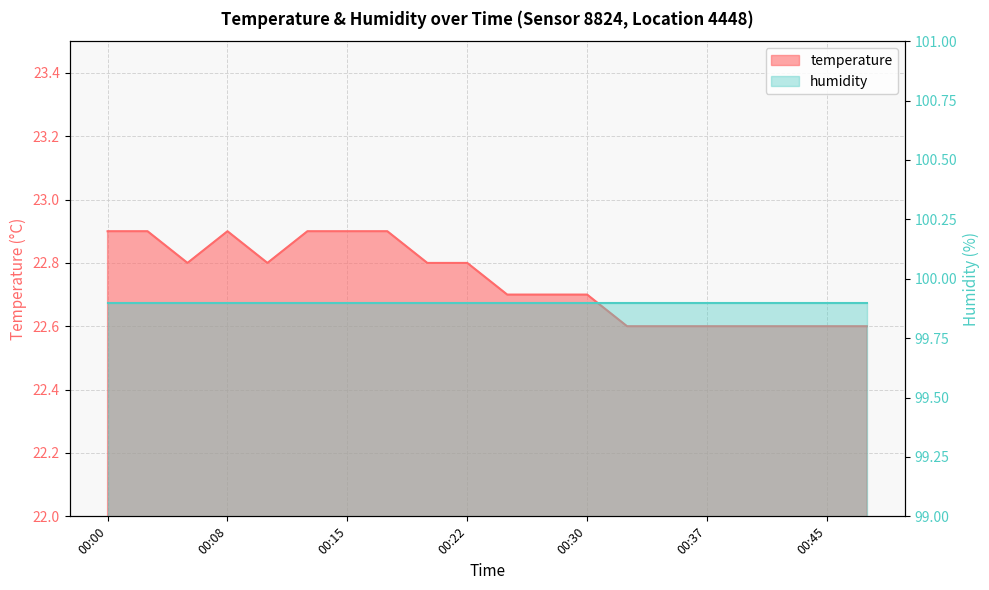

What is the sum of the values at 00:05 and 00:15?

45.7